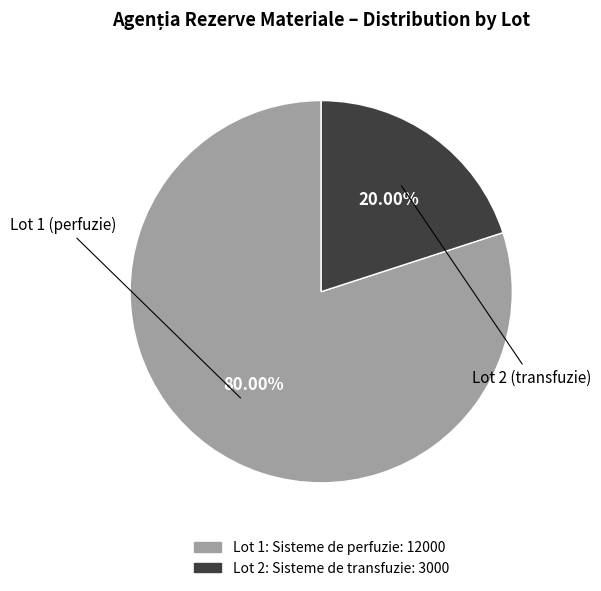

Is there a majority slice in this chart?

Yes